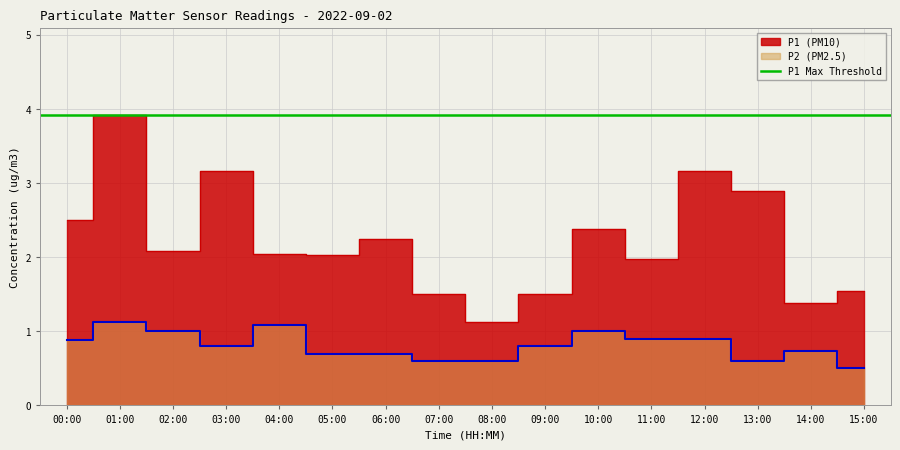

What is the label of the 12th point from the right?

04:00